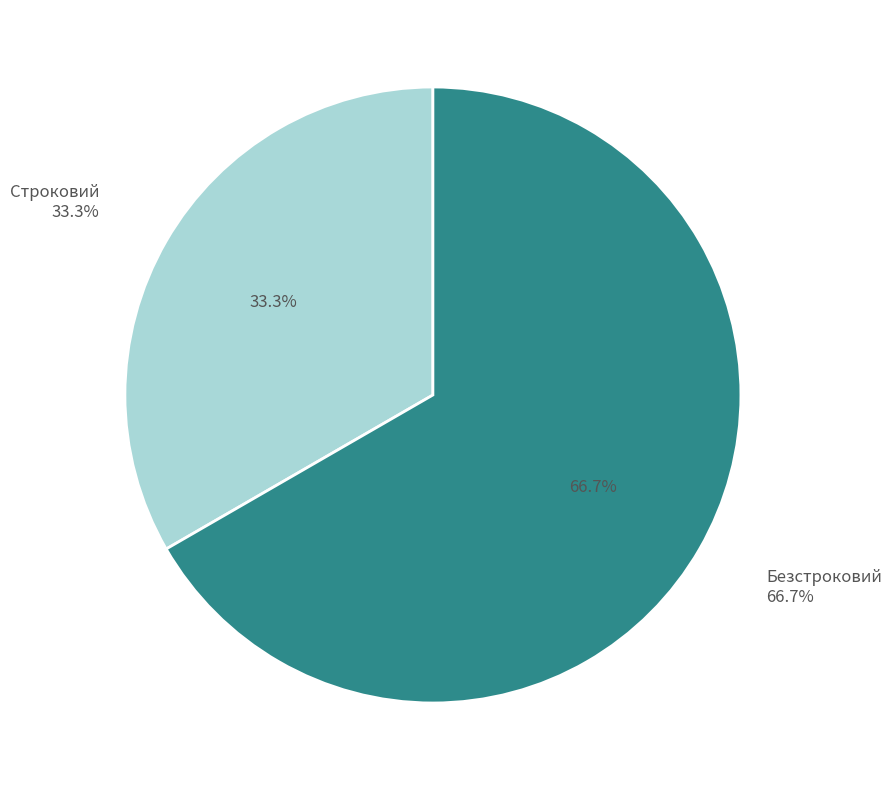

Which category has the biggest portion of the pie?

Безстроковий